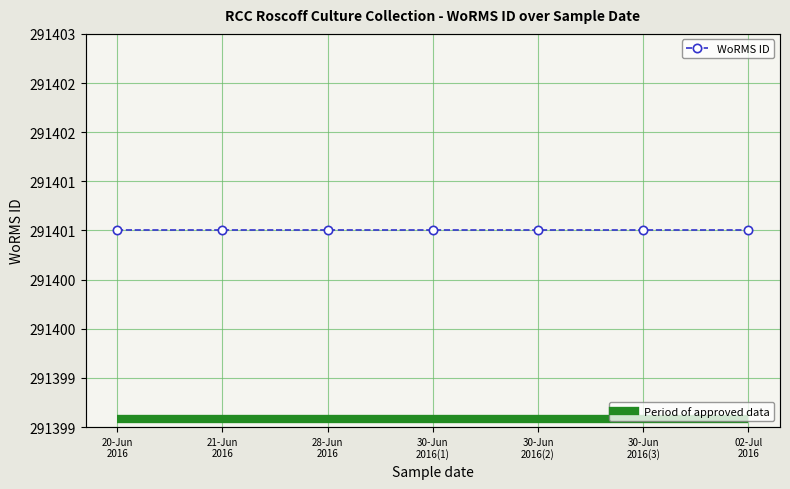

True or false: WoRMS ID has more than 2 points higher than both neighbors.

False